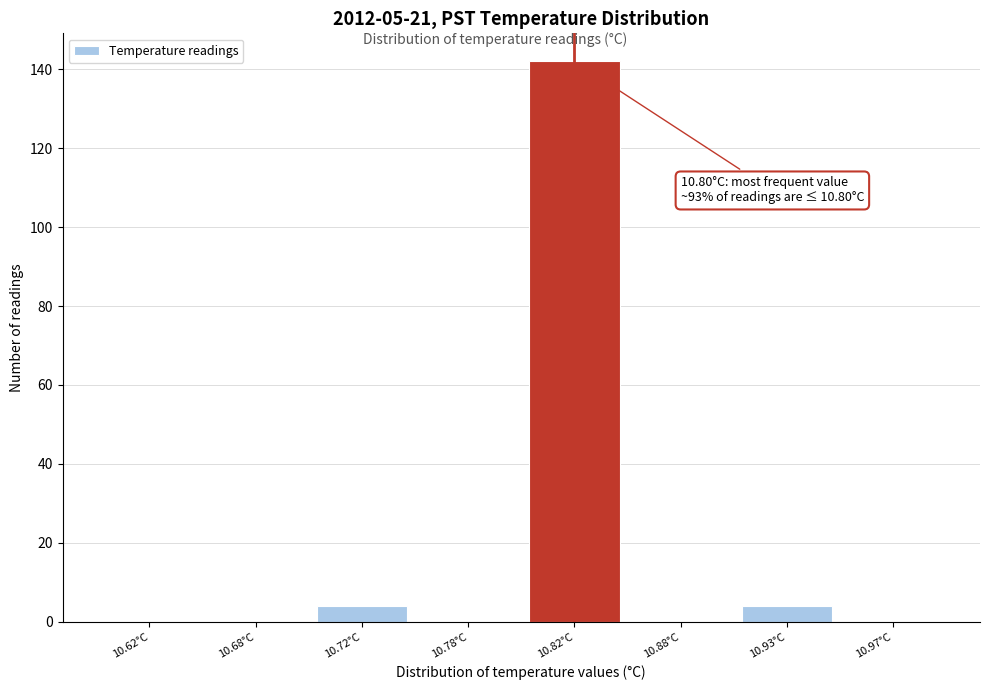

Reading left to right, list all the values displayed in this chart.

10.62°C=0	10.68°C=0	10.72°C=4	10.78°C=0	10.82°C=142	10.88°C=0	10.93°C=4	10.97°C=0